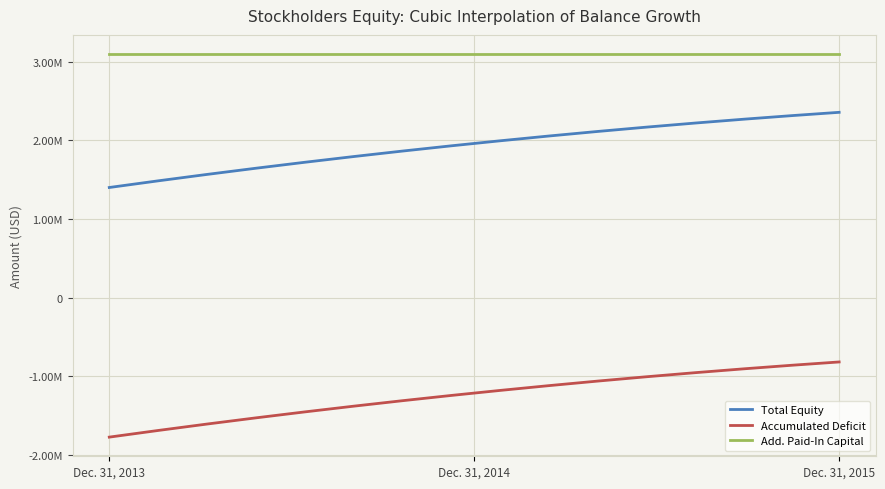

Does the chart have visible grid lines?

Yes